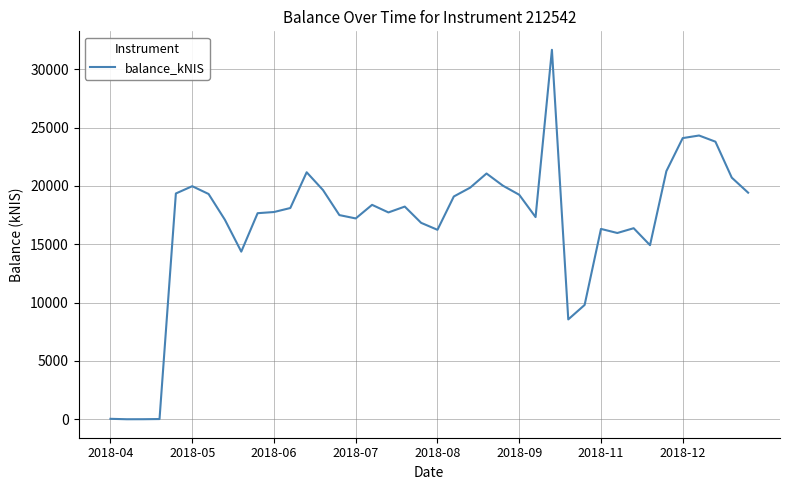

What is the difference between the maximum and minimum values?

31664.6